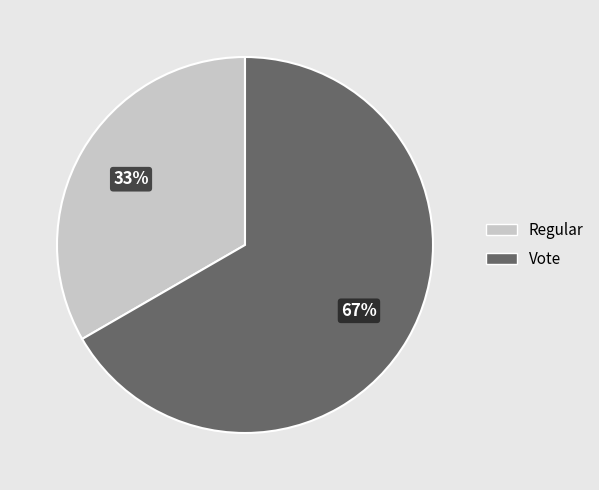

The Vote slice represents 67% of the pie. True or false?

True